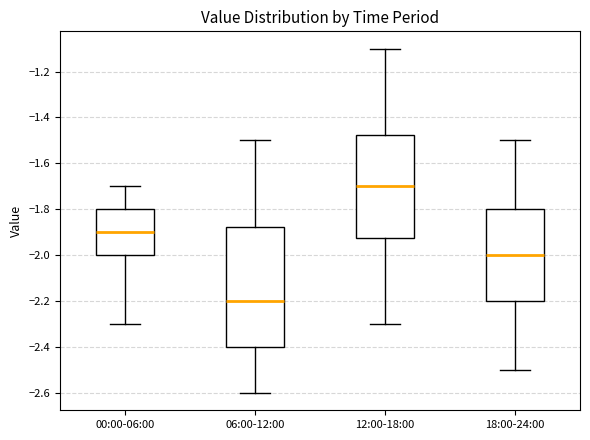

Reading left to right, read every box against the y-axis: the position of its median line, the range the box covers, and the ends of its whiskers. The values are not printed on the chart, so give them approximately, as read against the axis.

00:00-06:00: median -1.90, box -2.00 to -1.80, whiskers -2.30 to -1.70
06:00-12:00: median -2.20, box -2.40 to -1.88, whiskers -2.60 to -1.50
12:00-18:00: median -1.70, box -1.92 to -1.48, whiskers -2.30 to -1.10
18:00-24:00: median -2.00, box -2.20 to -1.80, whiskers -2.50 to -1.50